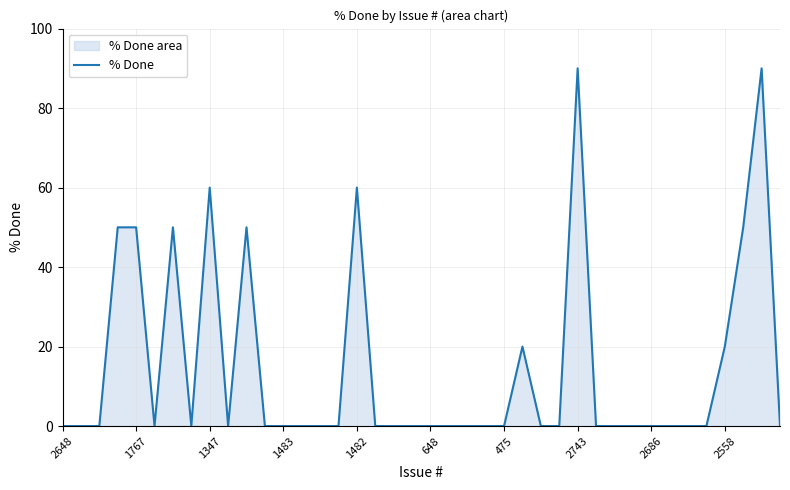

What is the difference between the maximum and minimum values?

90